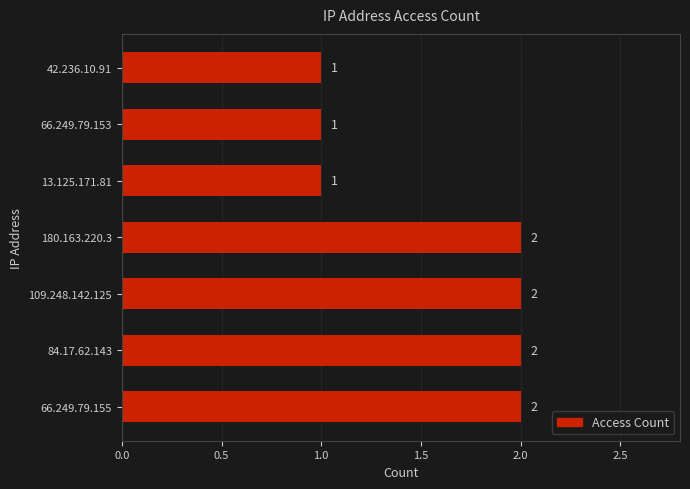

Count the values in the range 1 to 2.

7